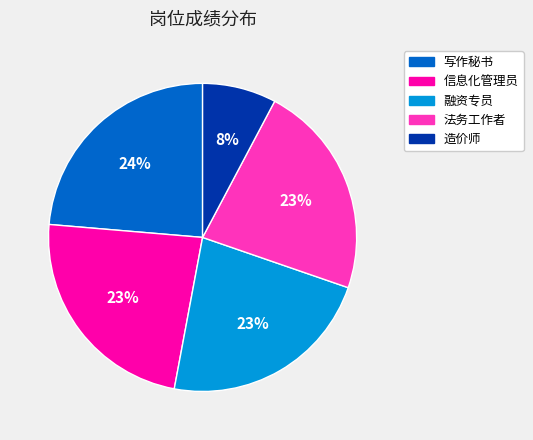

To the nearest percent, what is the difference between the largest and smallest slice percentages?

16%